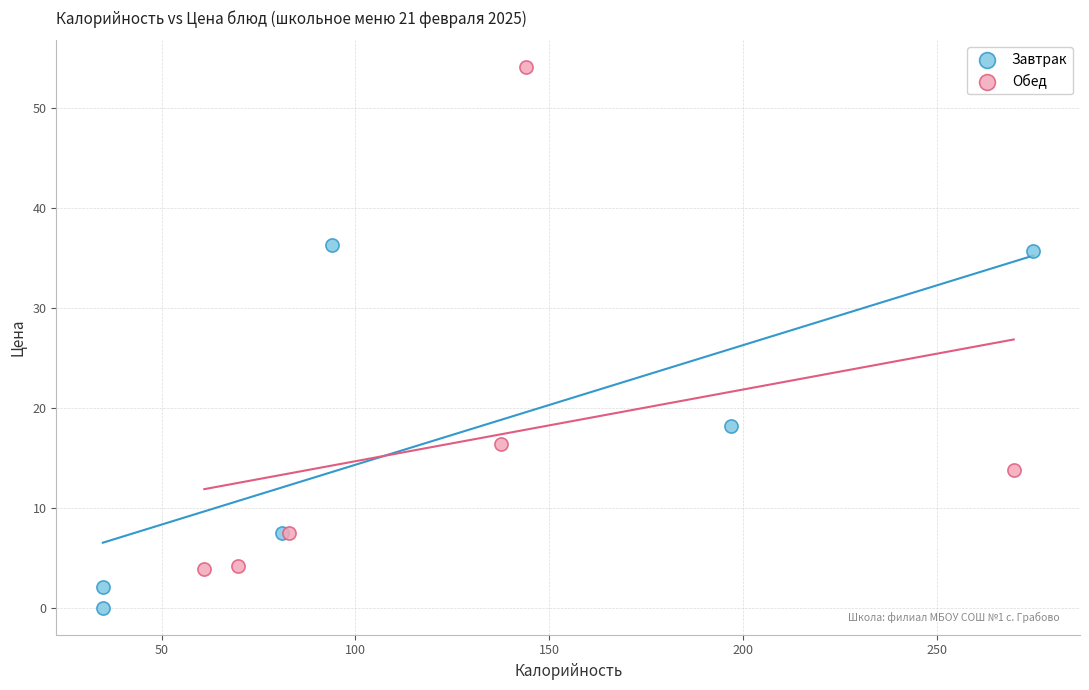

Which series reaches the maximum Y coordinate?

Обед